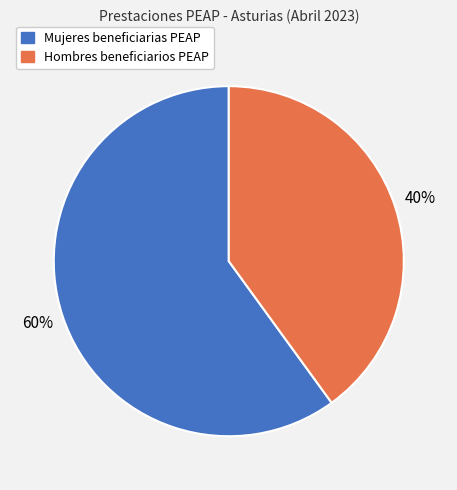

Approximately how many times larger is the value at Hombres beneficiarios PEAP compared to Mujeres beneficiarias PEAP?

0.7